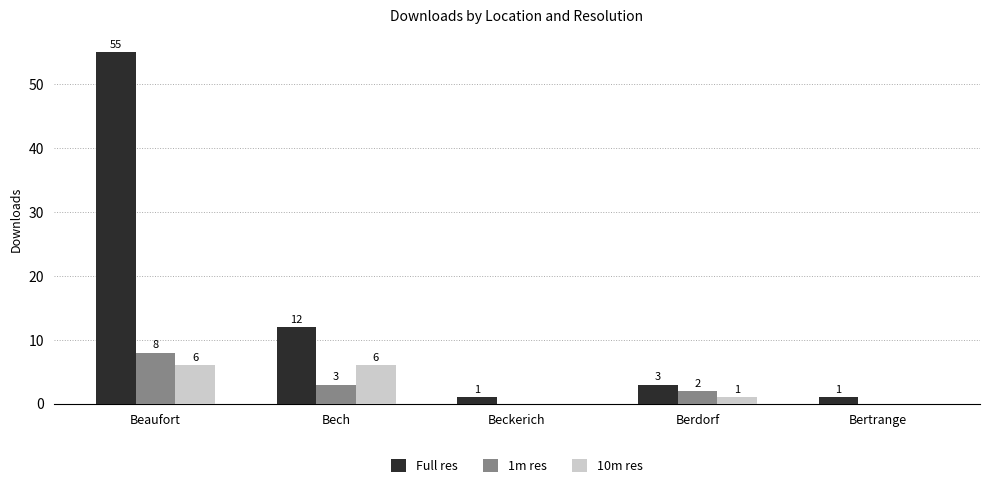

What is the difference between the 10m res values at Bech and Berdorf?

5